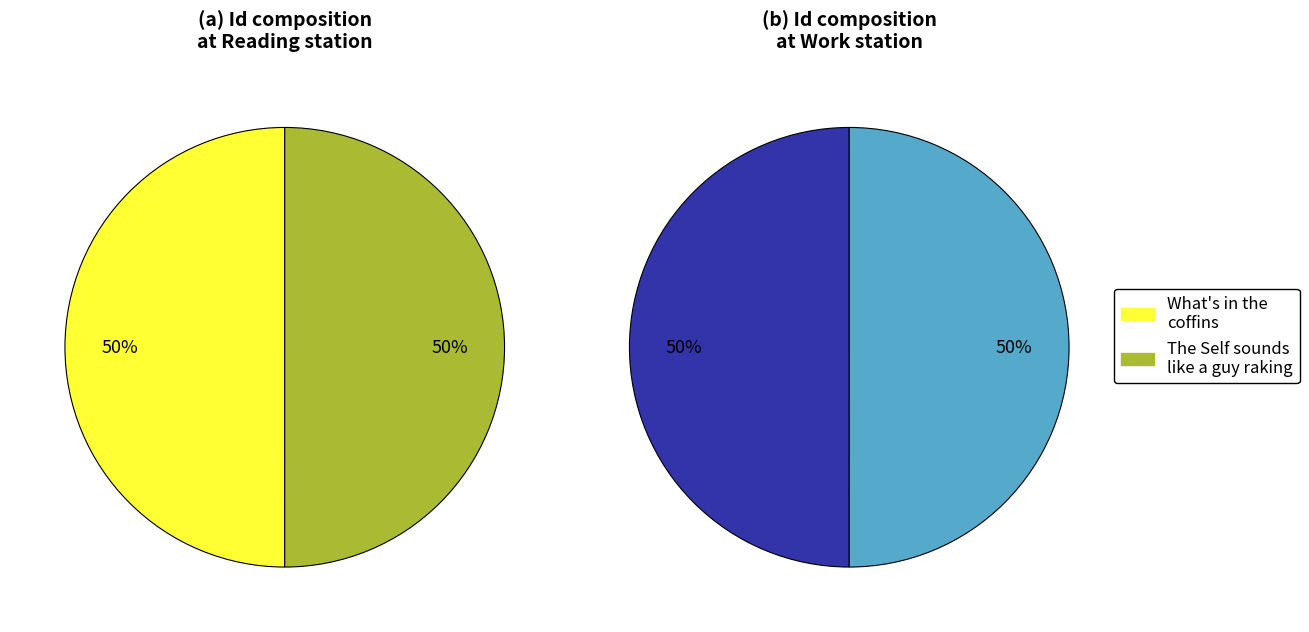

Which slice is the smallest?

What's in the coffins